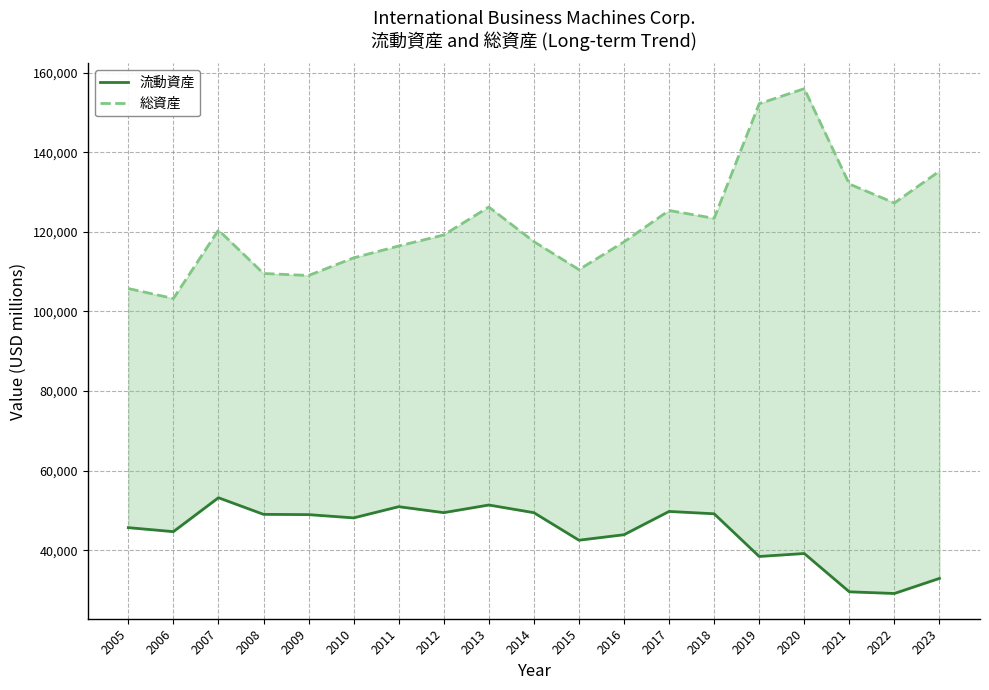

How many values in the 総資産 series are below 119213?

9